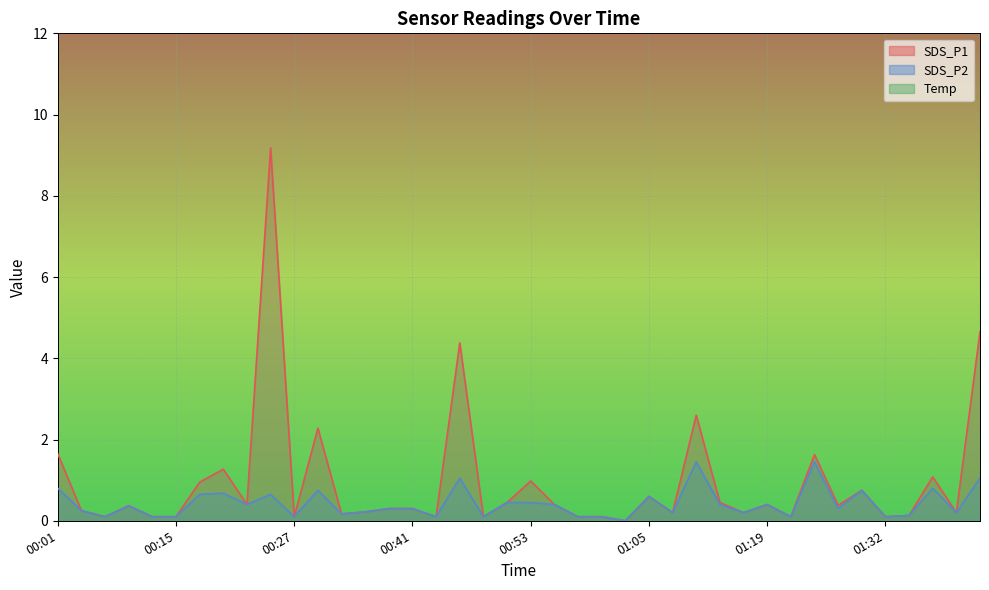

Does the chart display data point markers on the line(s)?

No